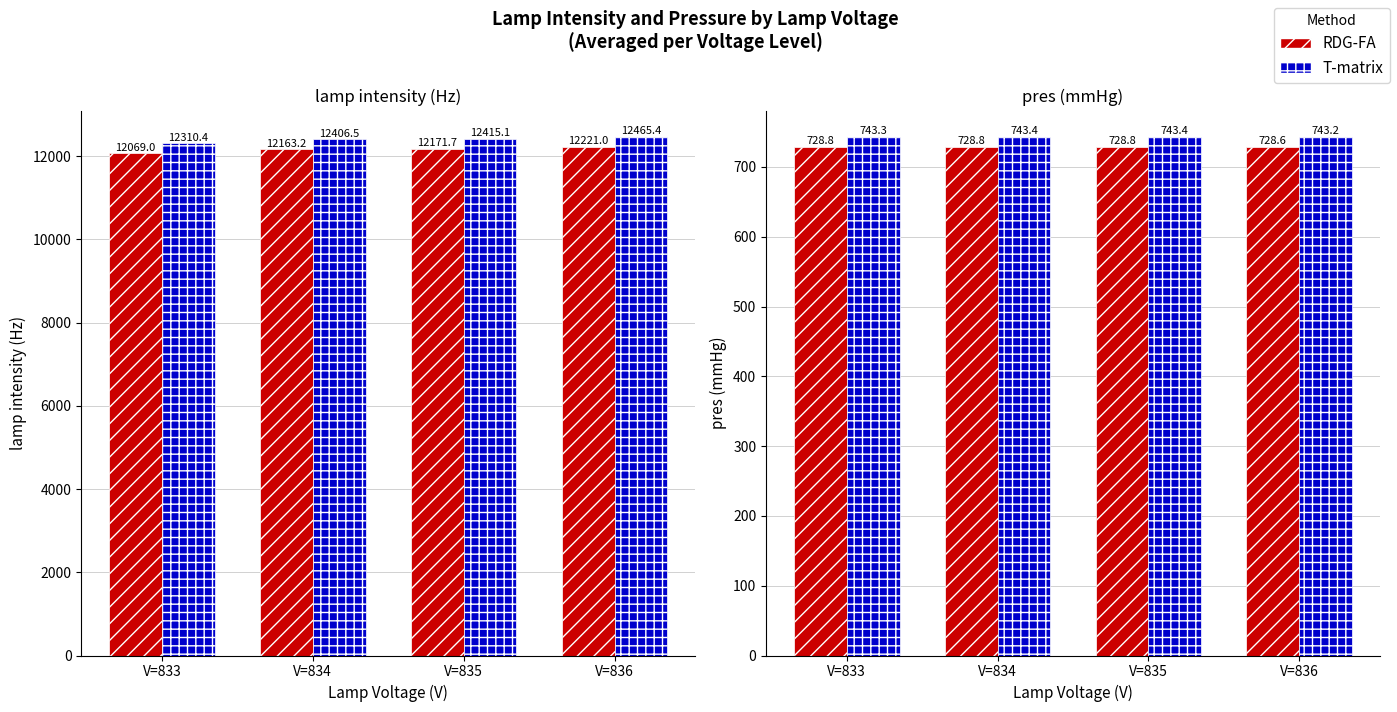

Count the number of categories in the chart.

4